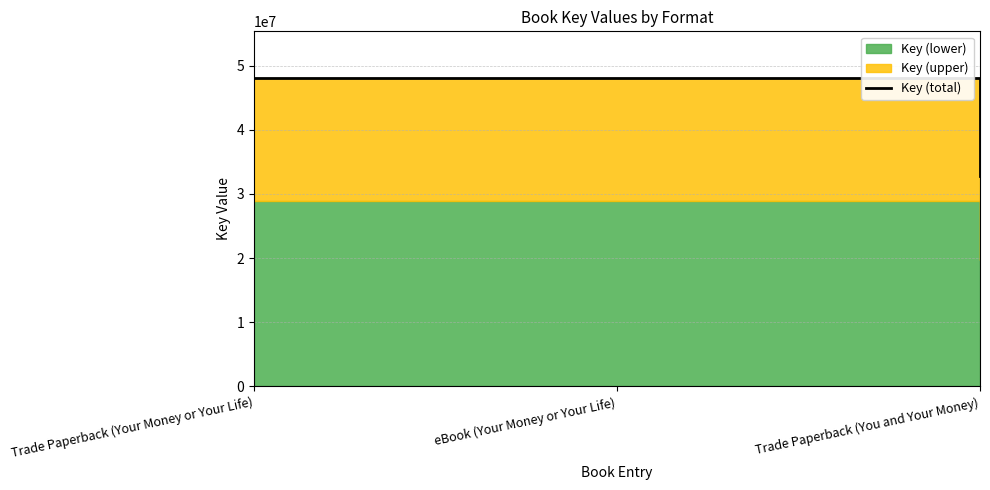

What is the greatest value displayed?

48115751